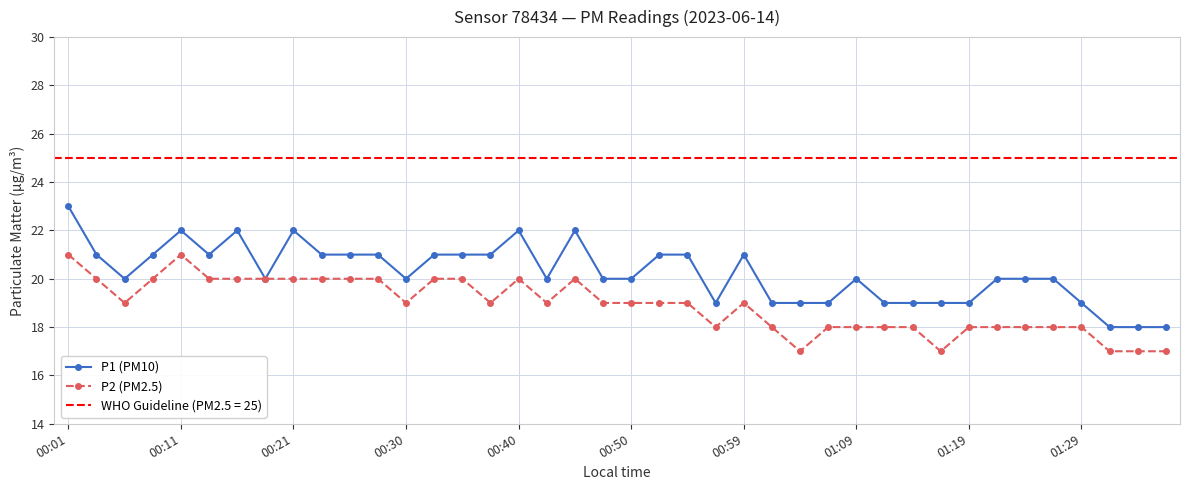

What is the approximate value of P1 (PM10) at 00:40?

22